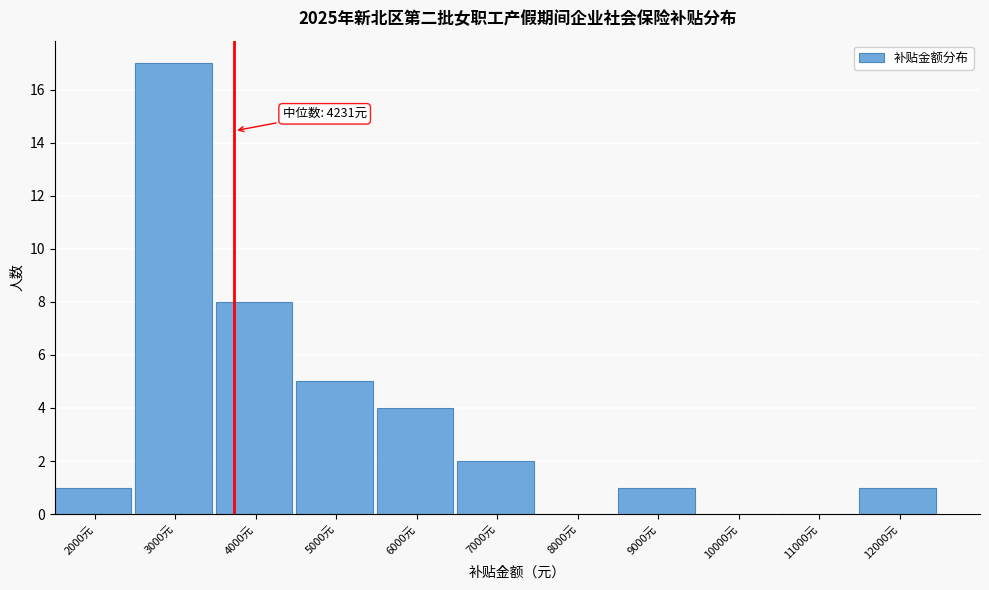

Reading left to right, extract all data points from this chart.

2000元=1	3000元=17	4000元=8	5000元=5	6000元=4	7000元=2	8000元=0	9000元=1	10000元=0	11000元=0	12000元=1